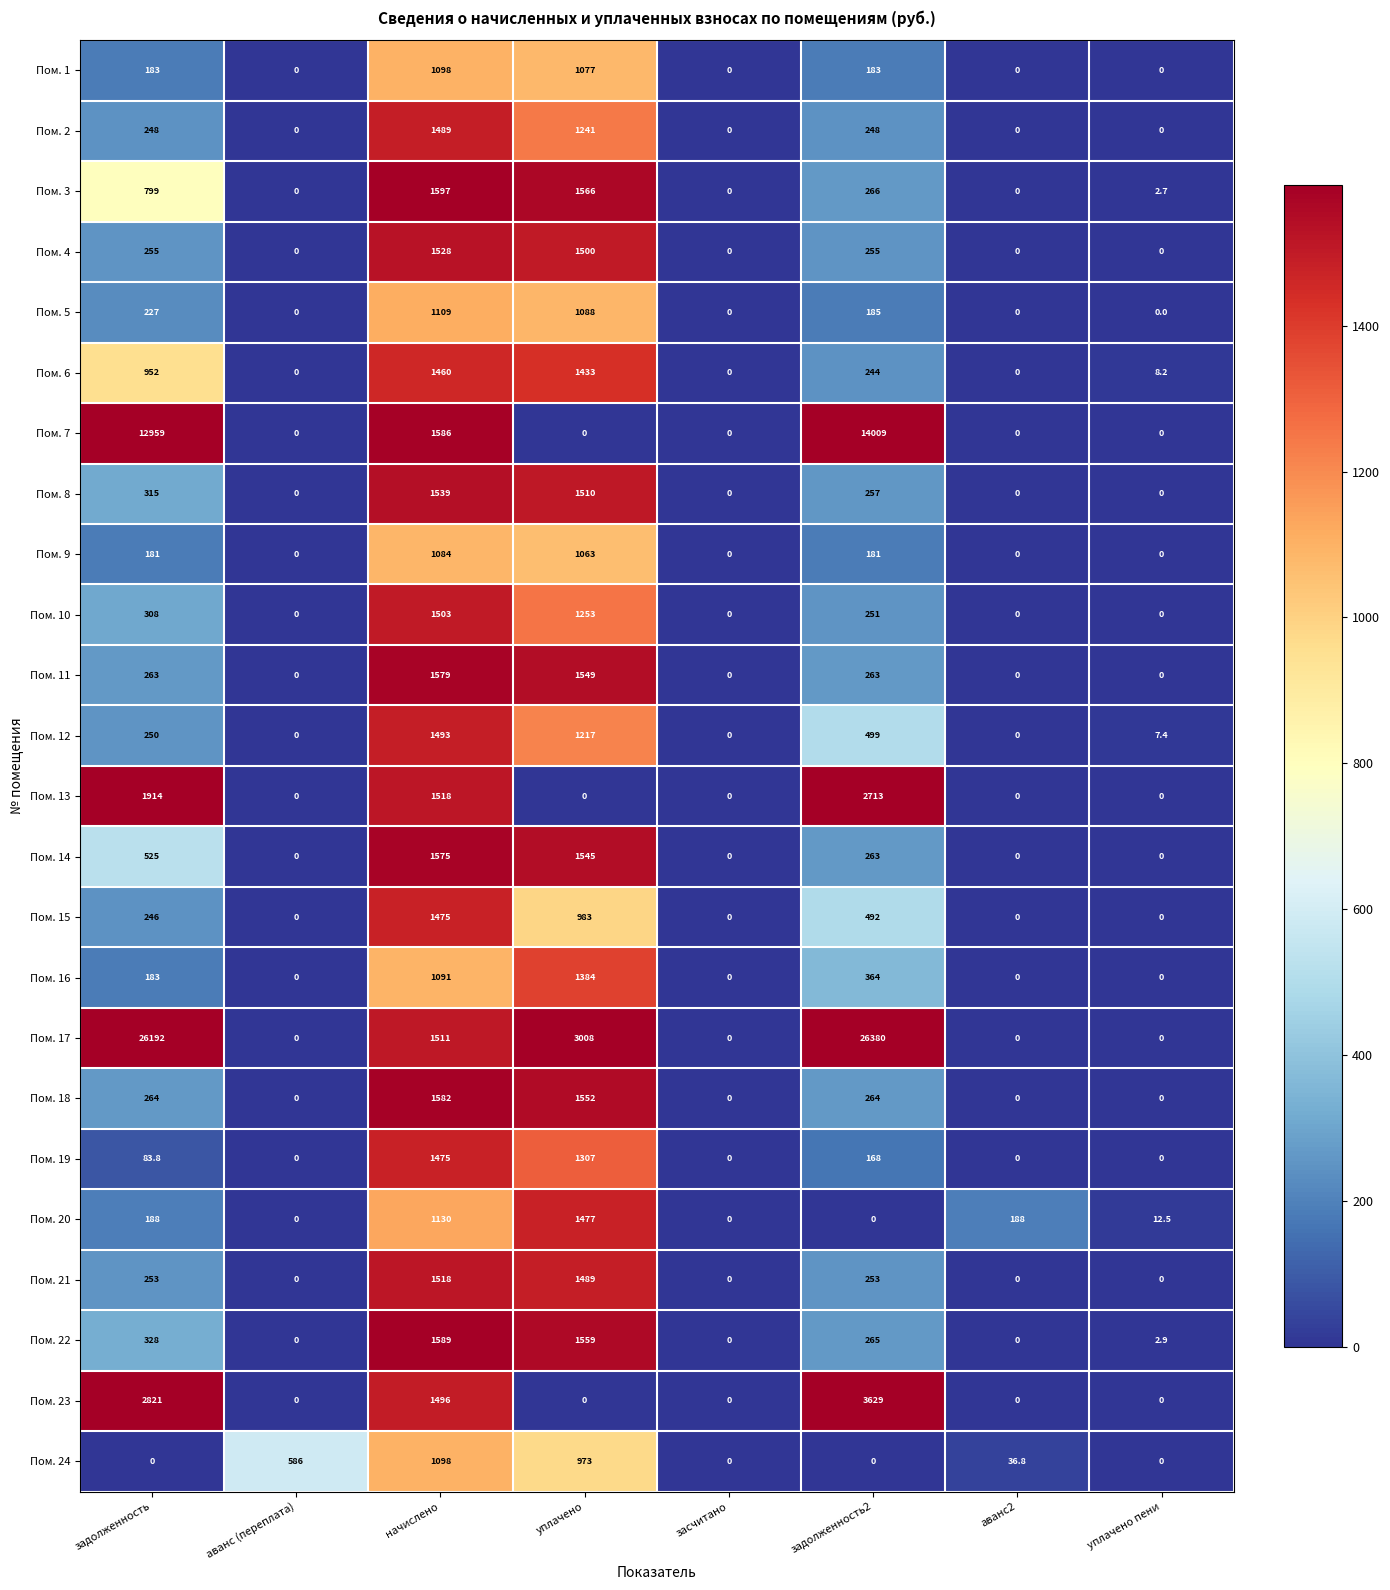

Which label corresponds to the largest value in the chart?

задолженность2